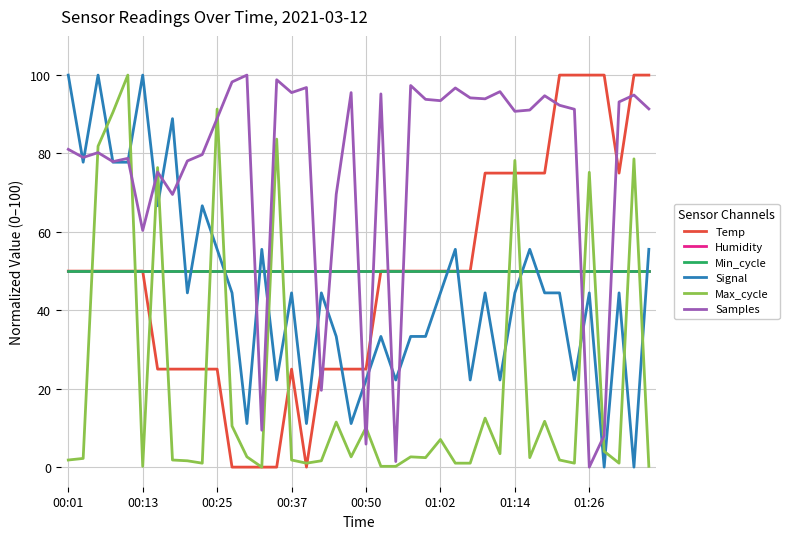

At which label does Samples reach its minimum?

01:26